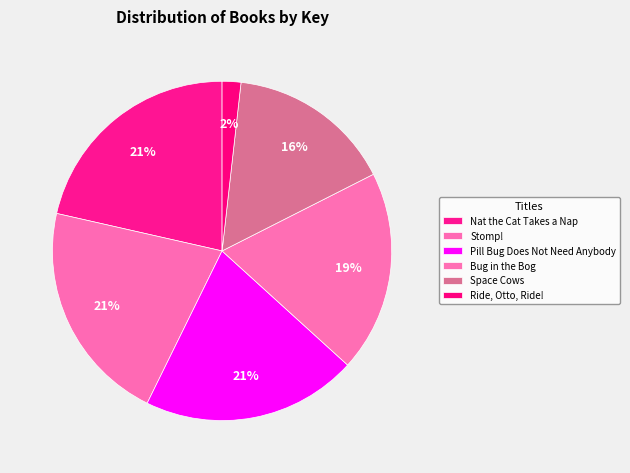

To the nearest percent, what is the average slice percentage?

17%